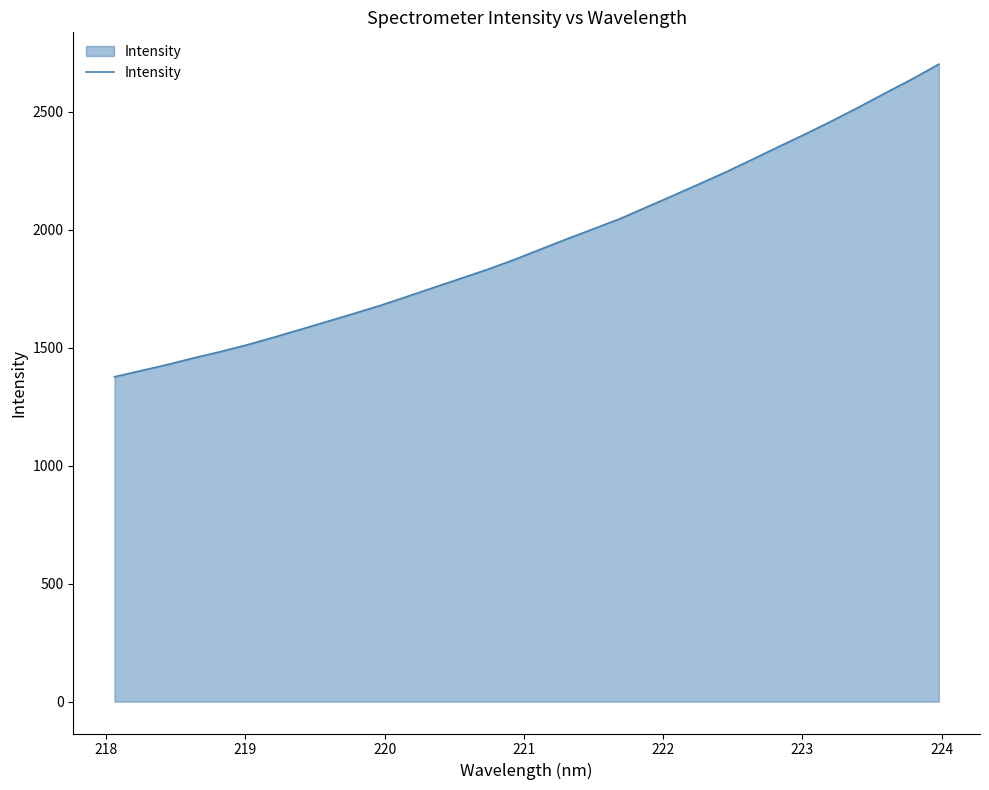

Does the chart have visible grid lines?

No